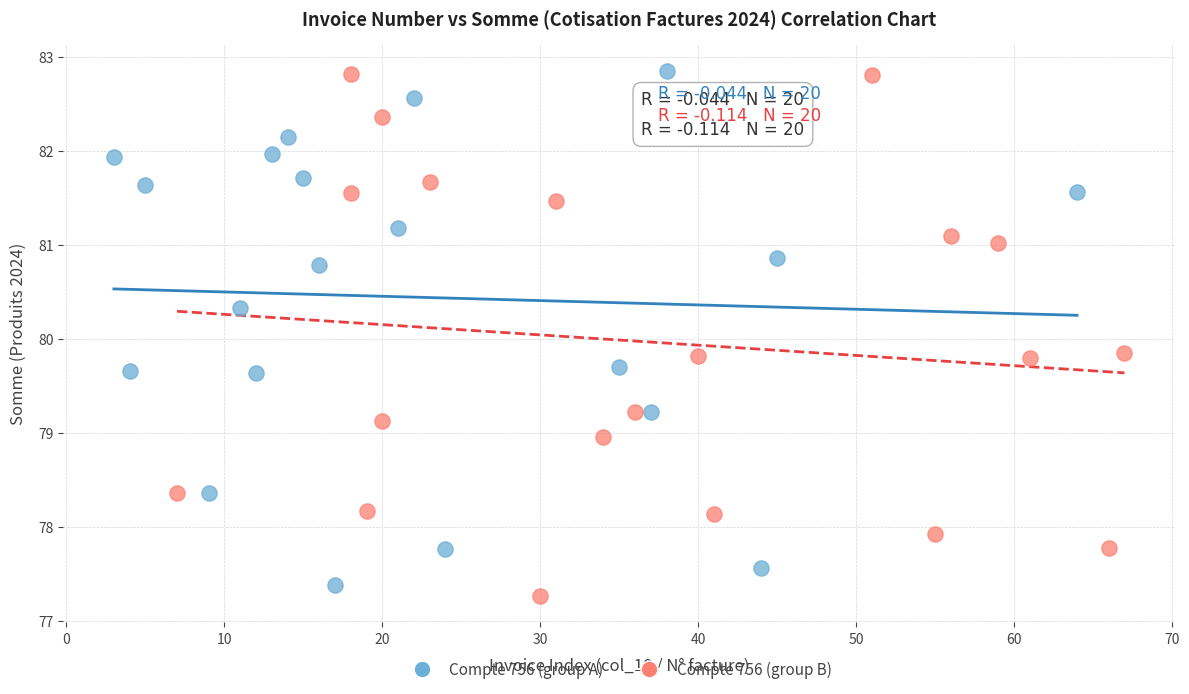

Which series reaches the minimum Y coordinate?

Compte 756 (group B)